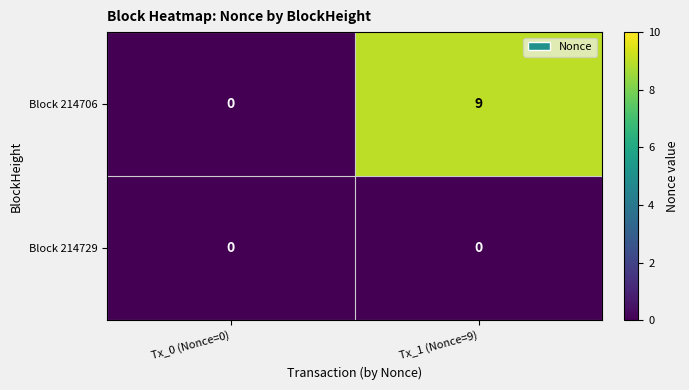

What is the difference between the Block 214706 values at Tx_1 (Nonce=9) and Tx_0 (Nonce=0)?

9